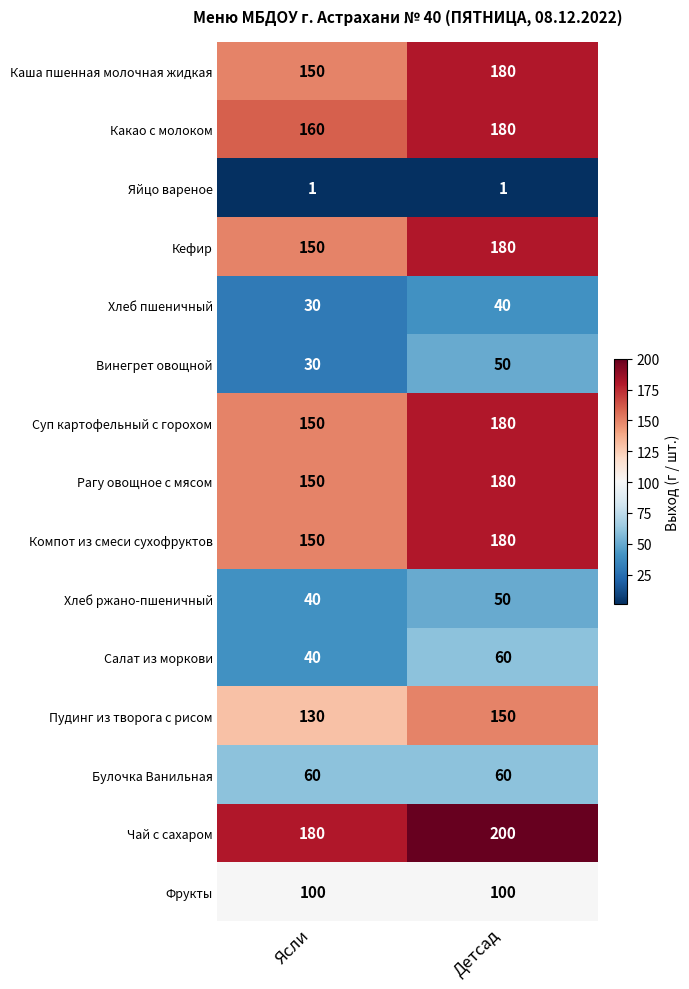

Rank the categories by Суп картофельный с горохом value from lowest to highest.

Ясли, Детсад